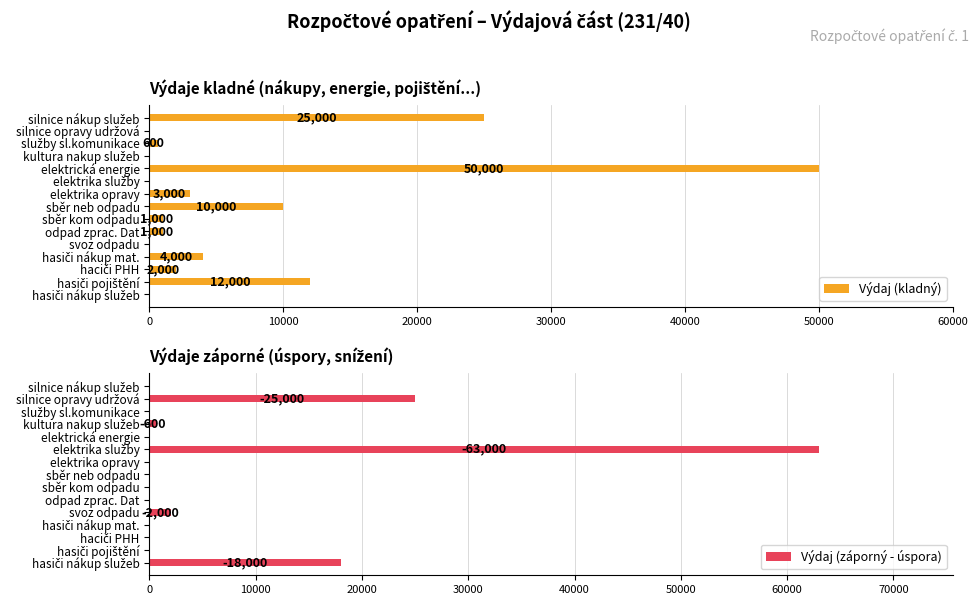

What is the maximum value shown in the chart?

63000